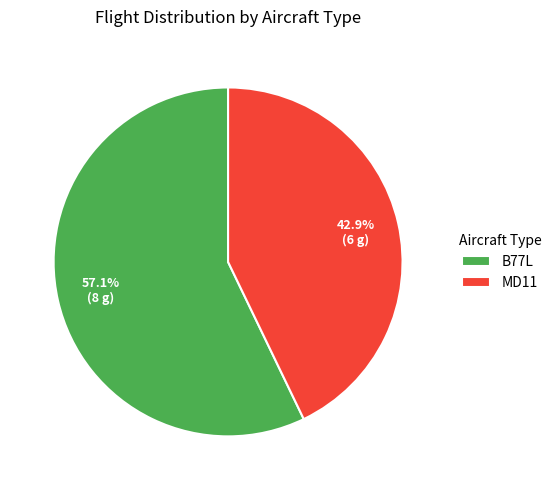

Which has a higher value, B77L or MD11?

B77L